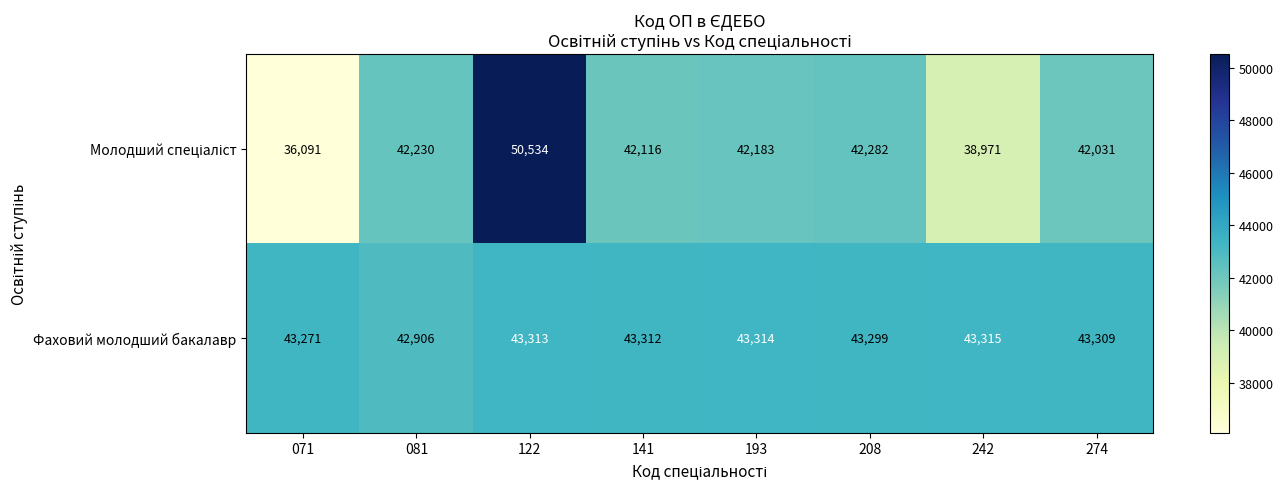

Which category has the highest value in the Фаховий молодший бакалавр series?

242